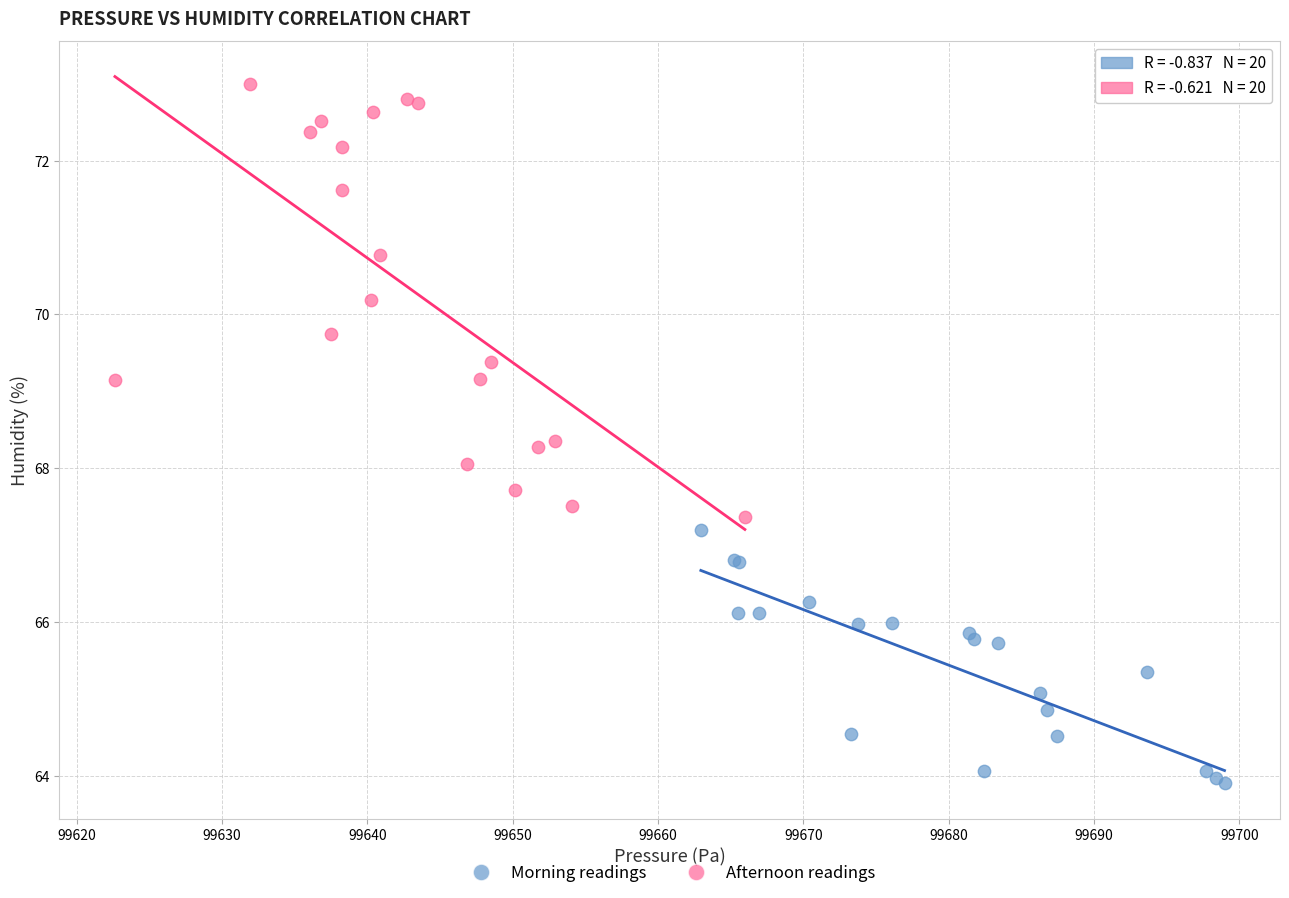

Which series reaches the maximum Y coordinate?

Afternoon readings